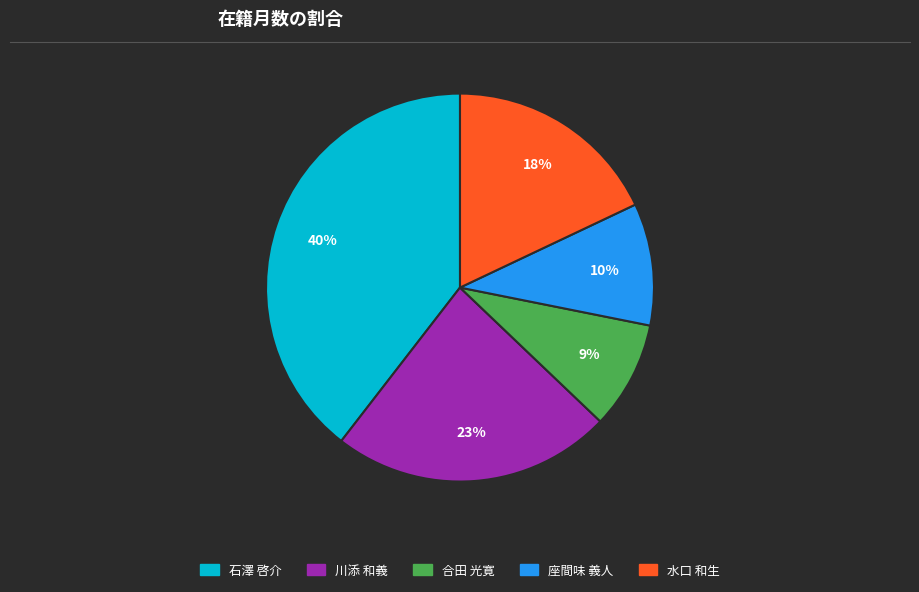

What is the smallest slice in the pie chart?

合田 光寛